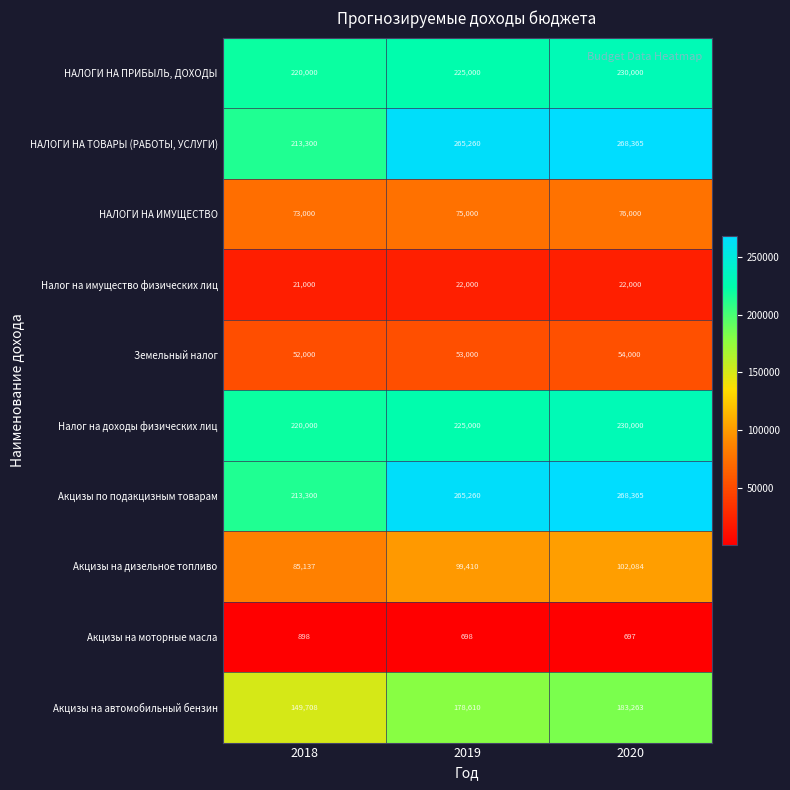

What is the lowest value of the Налог на доходы физических лиц series?

220000